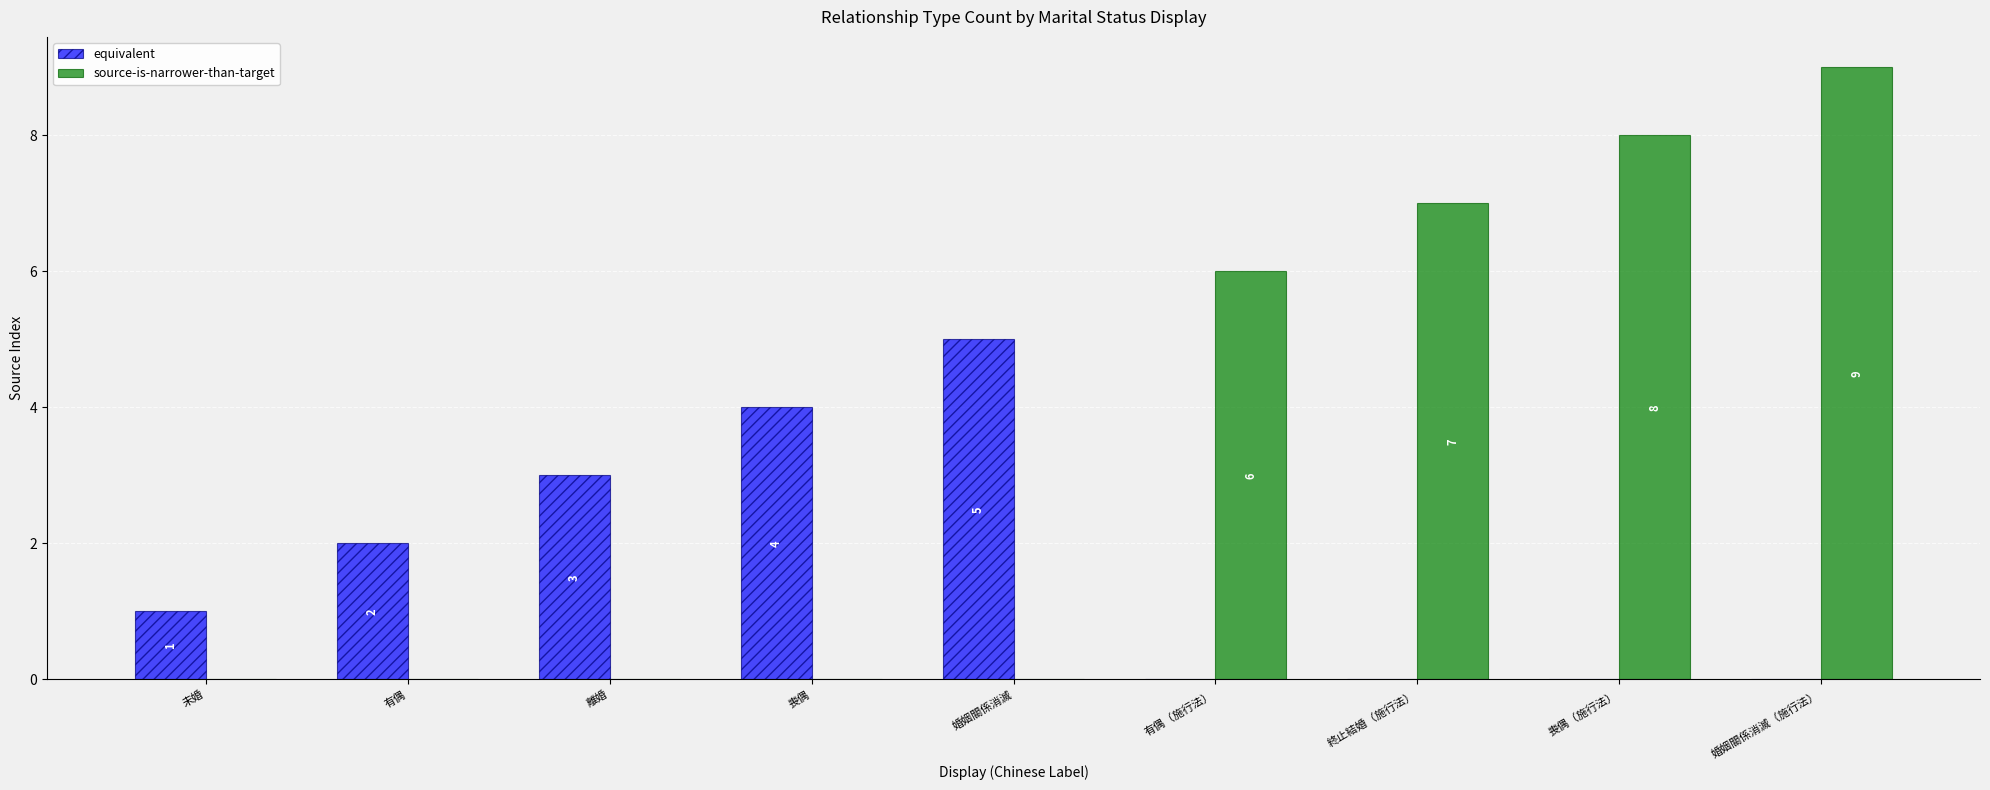

True or false: source-is-narrower-than-target has a value of 6 at 有偶（施行法）.

True